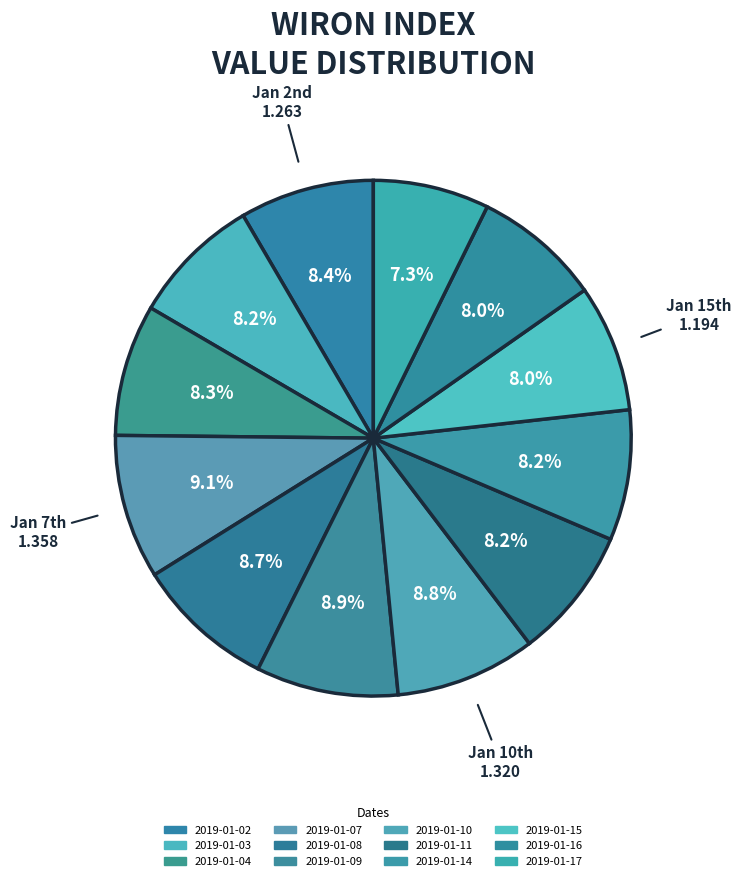

To the nearest percent, what portion does 2019-01-14 represent?

8%